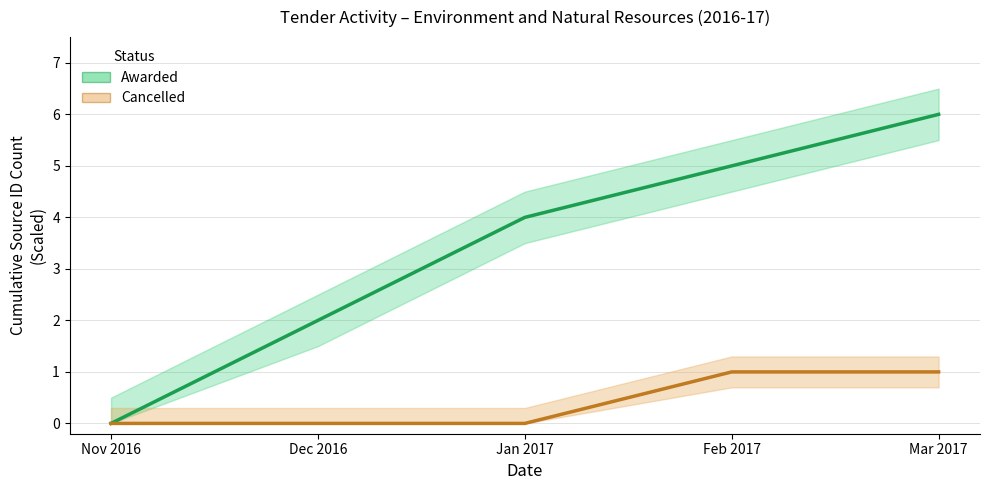

How many Awarded values are between 2 and 5?

3